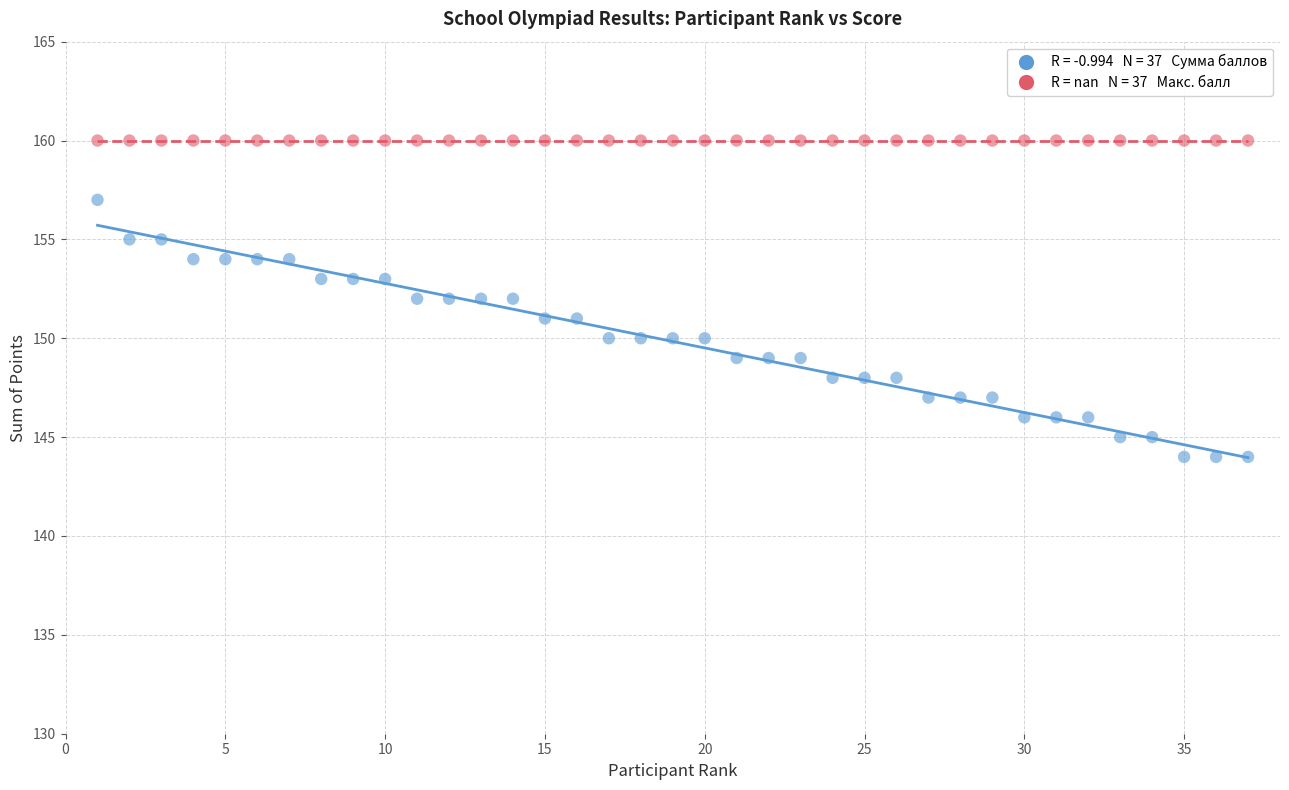

How many data points are displayed?

74